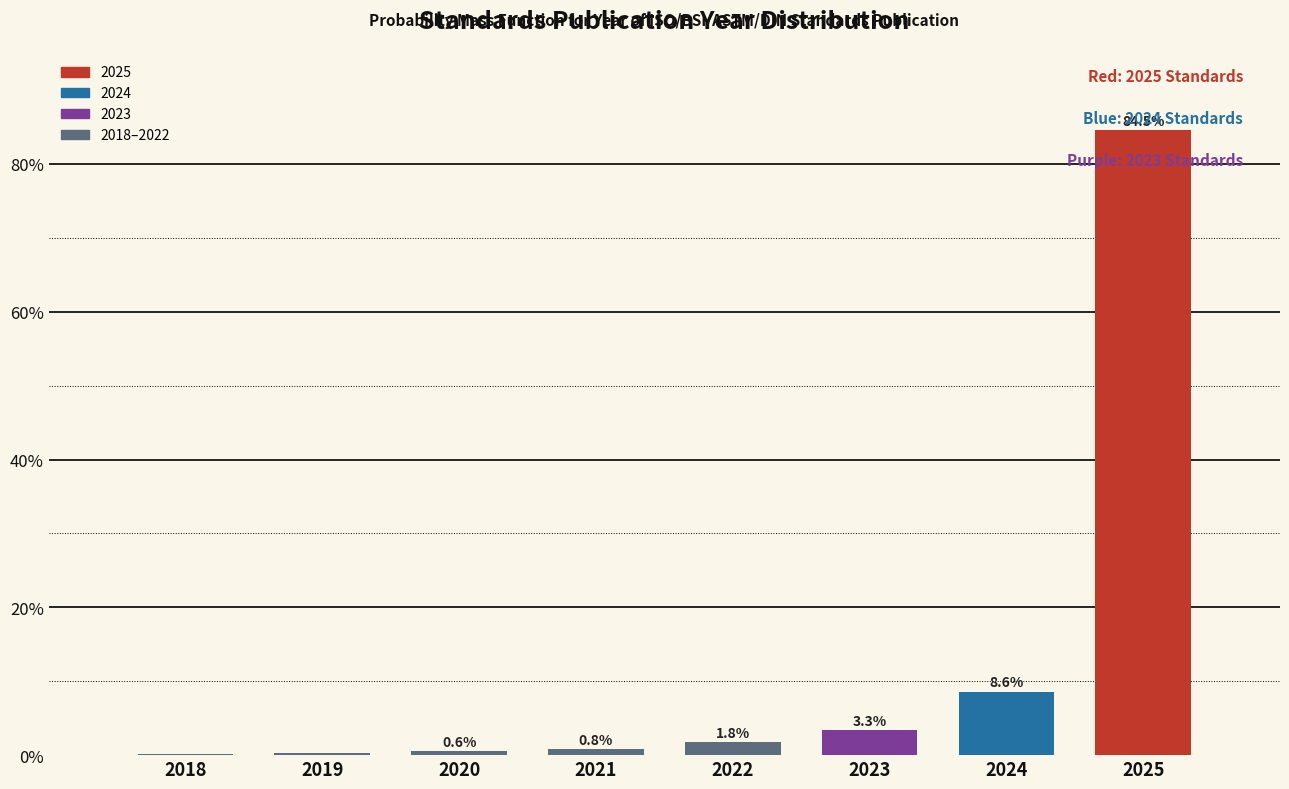

The chart shows a value of 55.0 at 2025. True or false?

False